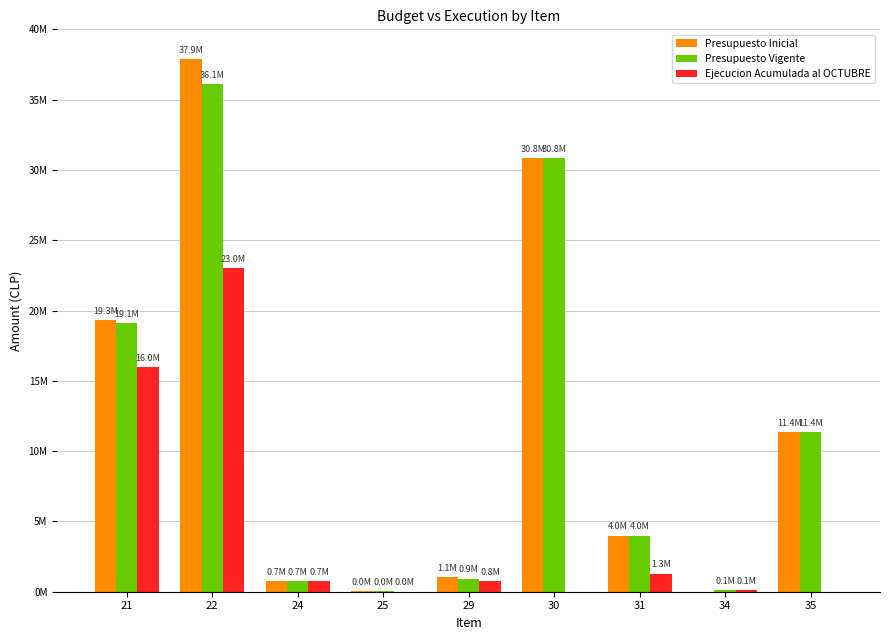

The value of Presupuesto Inicial at 31 is 6375232. True or false?

False